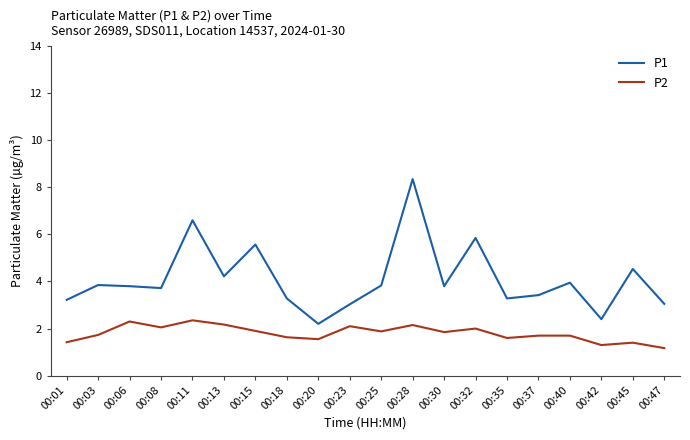

Rank the series by their average value, from highest to lowest.

P1, P2